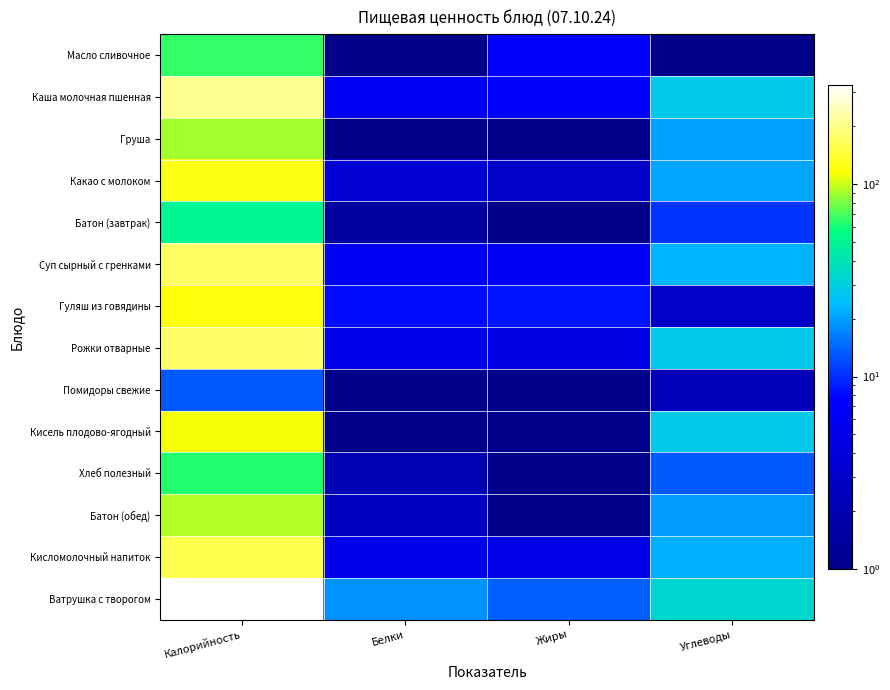

What is the spread (max minus min) of values at Жиры?

13.5